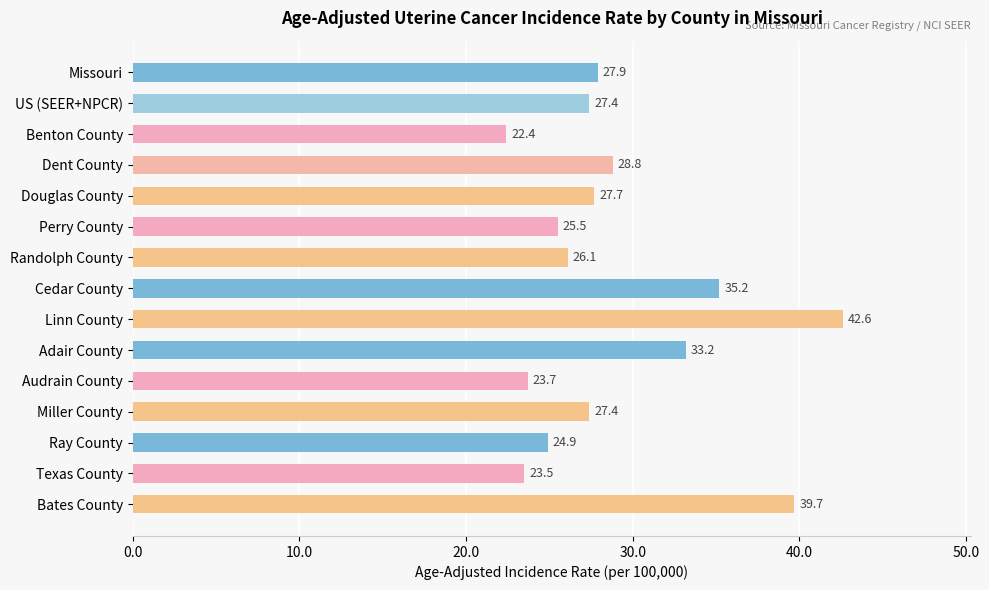

How many distinct data groups are displayed?

1